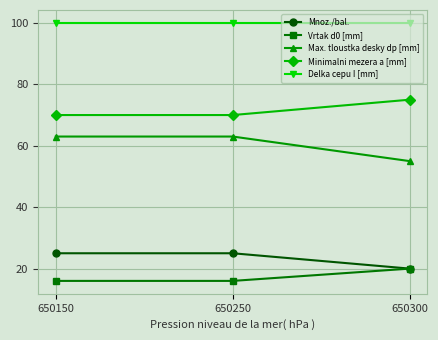

At 650150, list the series in order from largest to smallest.

Delka cepu I [mm], Minimalni mezera a [mm], Max. tloustka desky dp [mm], Mnoz./bal., Vrtak d0 [mm]